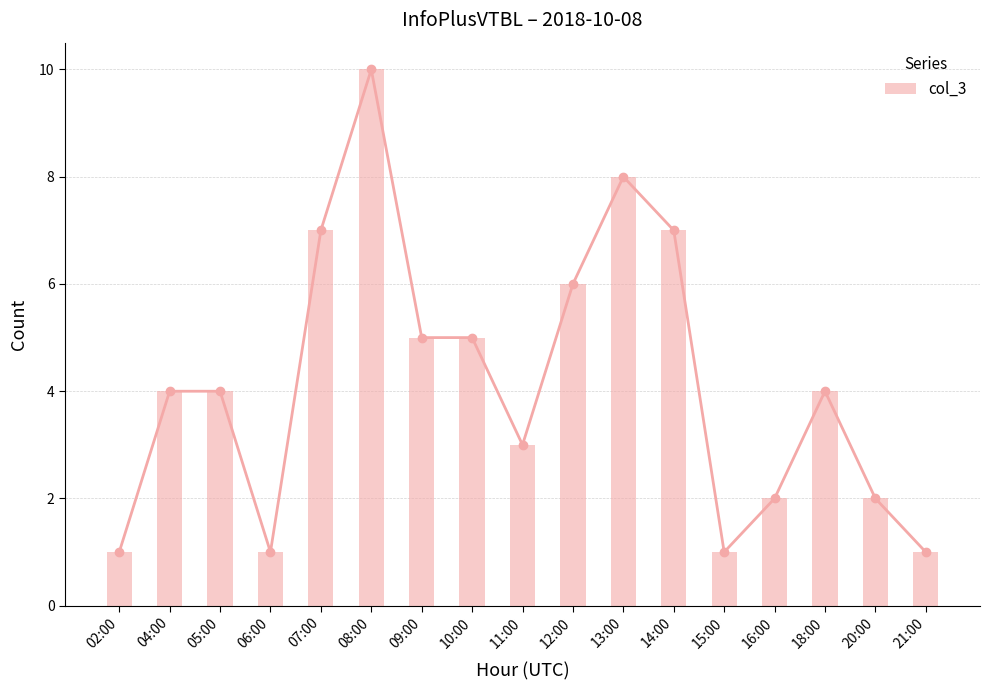

Reading left to right, list all the values displayed in this chart.

02:00=1	04:00=4	05:00=4	06:00=1	07:00=7	08:00=10	09:00=5	10:00=5	11:00=3	12:00=6	13:00=8	14:00=7	15:00=1	16:00=2	18:00=4	20:00=2	21:00=1